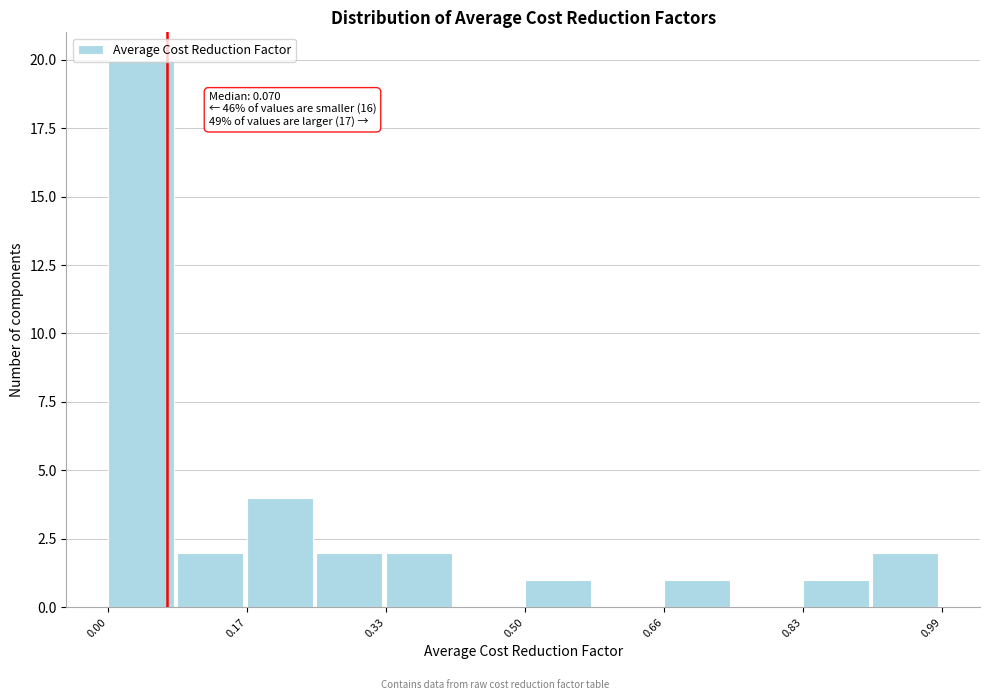

Which range on the x-axis has the tallest bar?

0.00 to 0.08